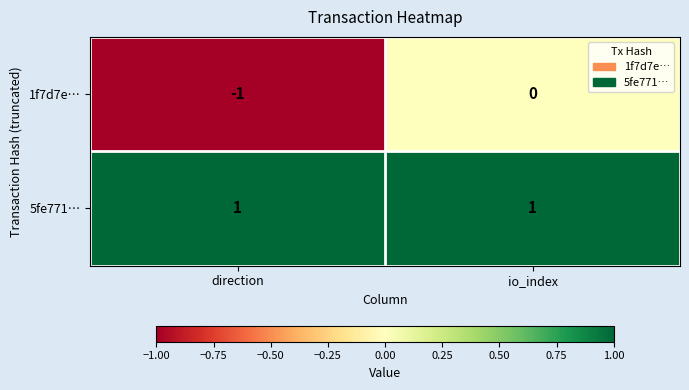

Which series has the largest range (max minus min)?

1f7d7e…